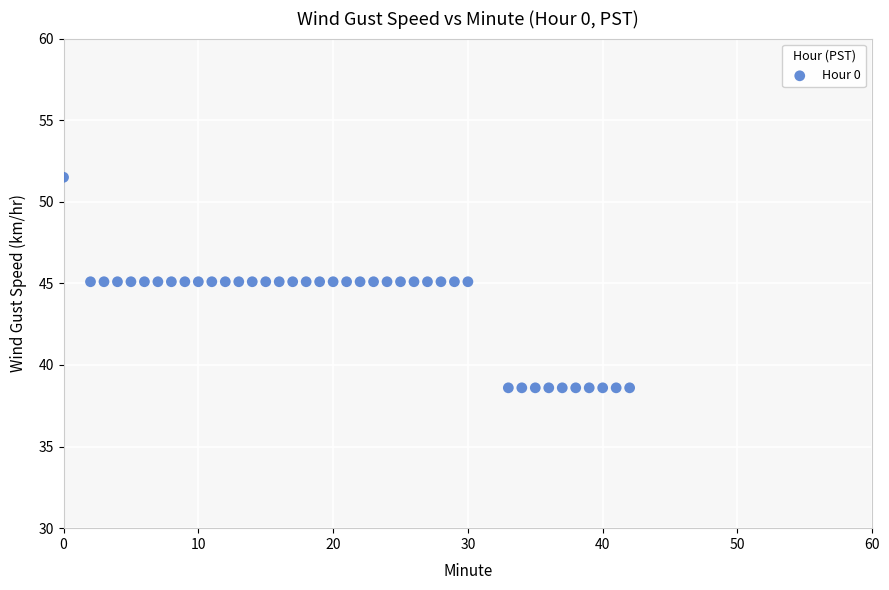

What is the range of X values (max minus min)?

42.0